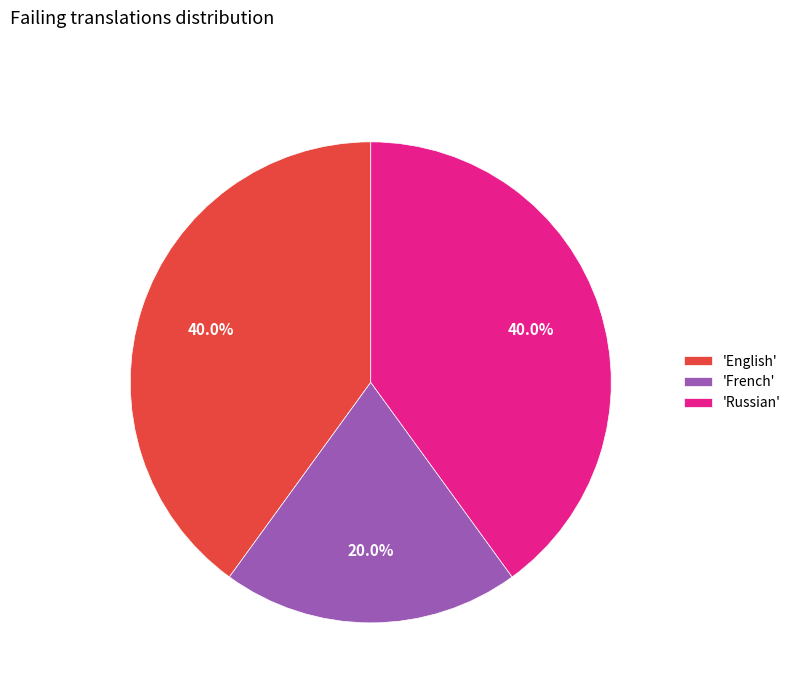

To the nearest percent, what is the average slice percentage?

33%